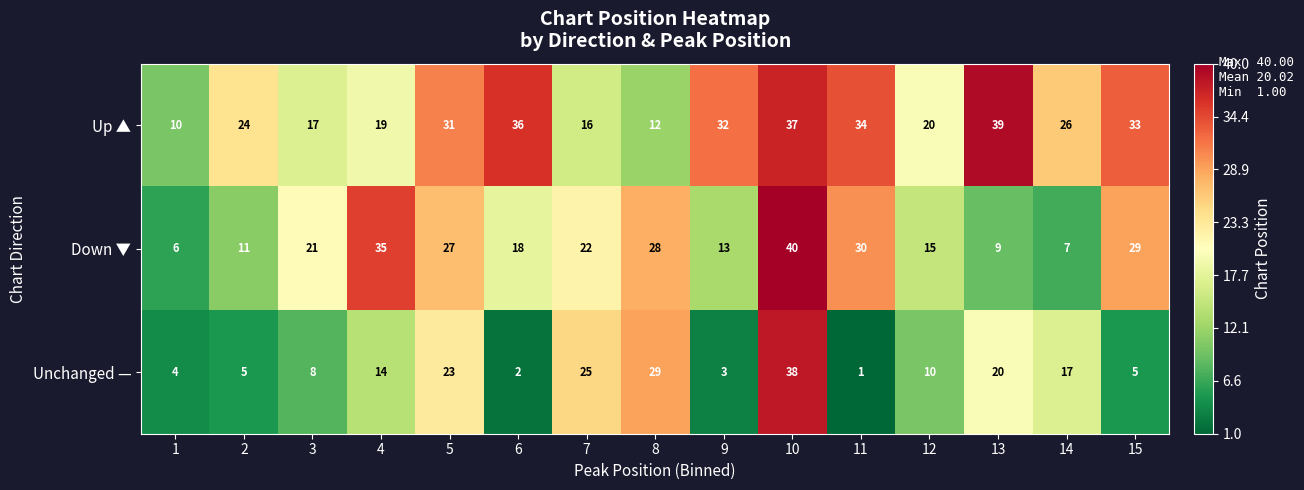

What is the difference between the second highest and minimum values in the Unchanged — series?

28